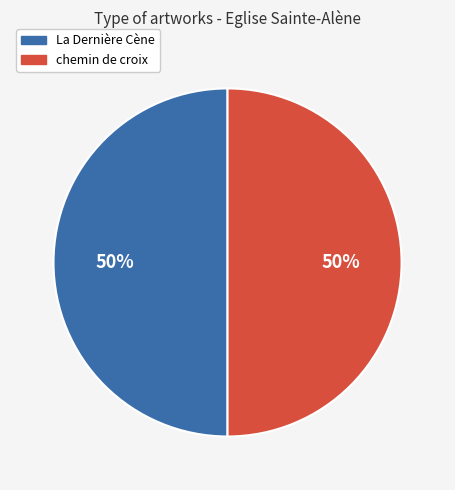

To the nearest percent, what portion does La Dernière Cène represent?

50%